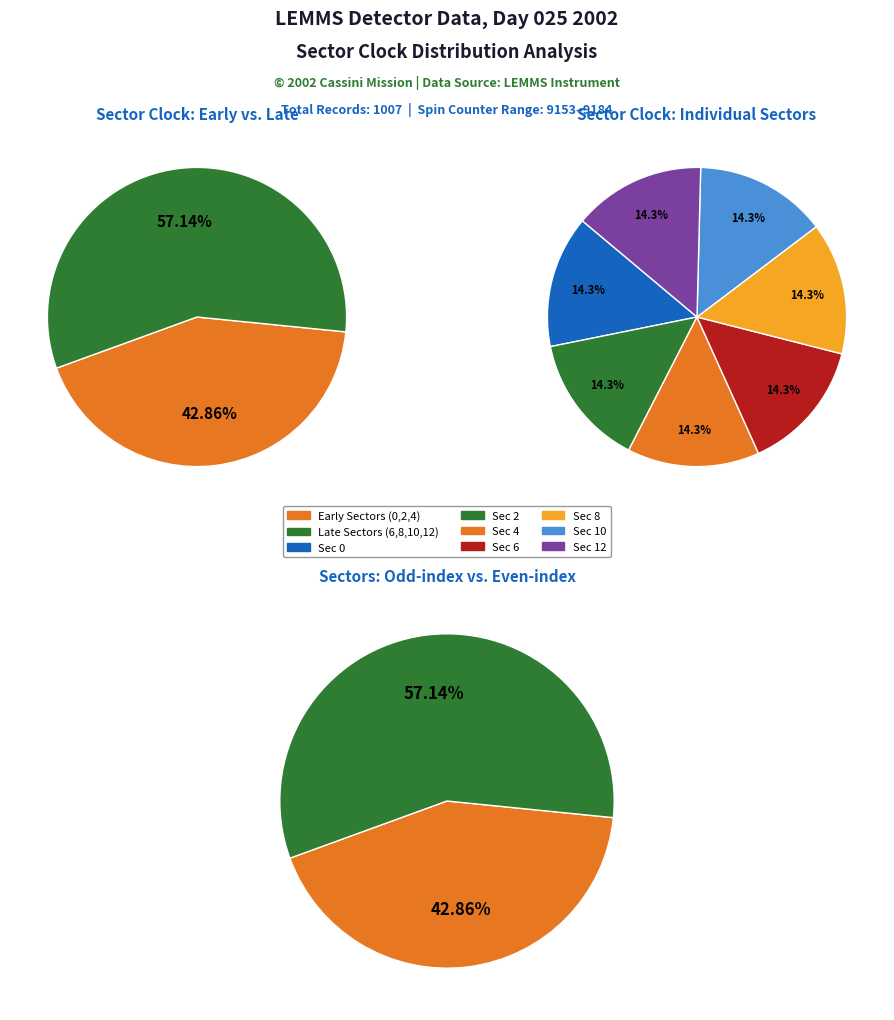

To the nearest percent, what portion does Sector 6 represent?

14%